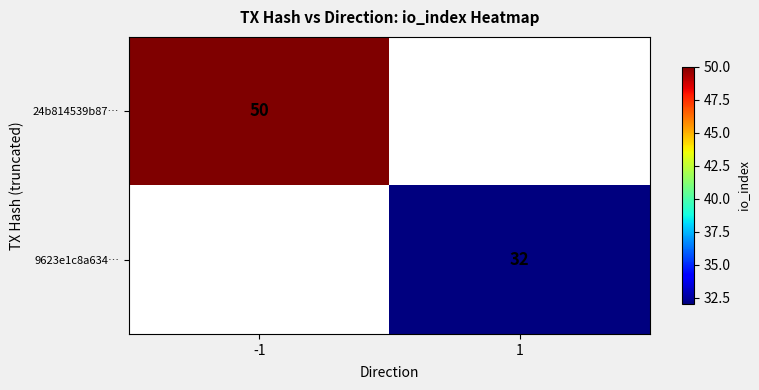

The value of 9623e1c8a634… at 1 is 53. True or false?

False